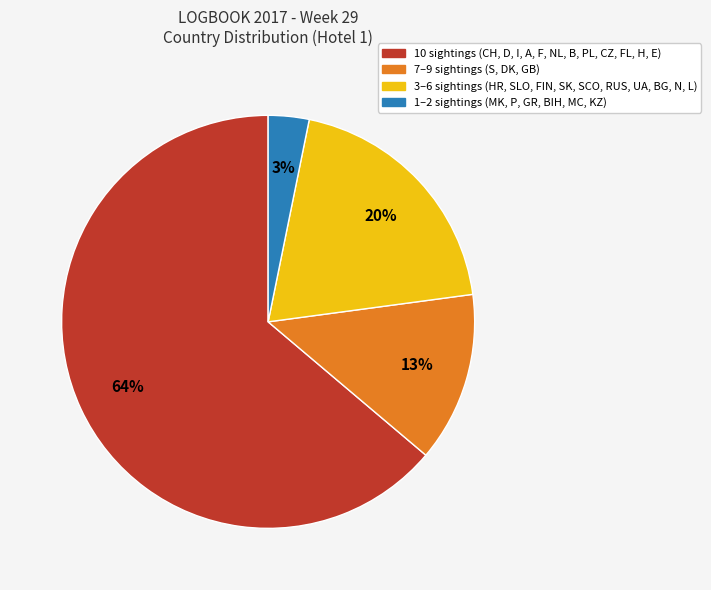

To the nearest percent, what is the average slice percentage?

25%